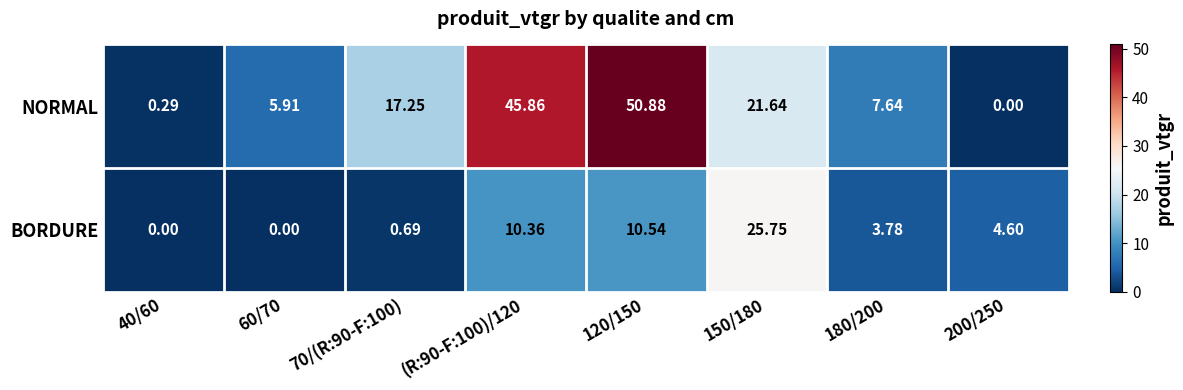

List the series in order of their overall mean, highest first.

NORMAL, BORDURE